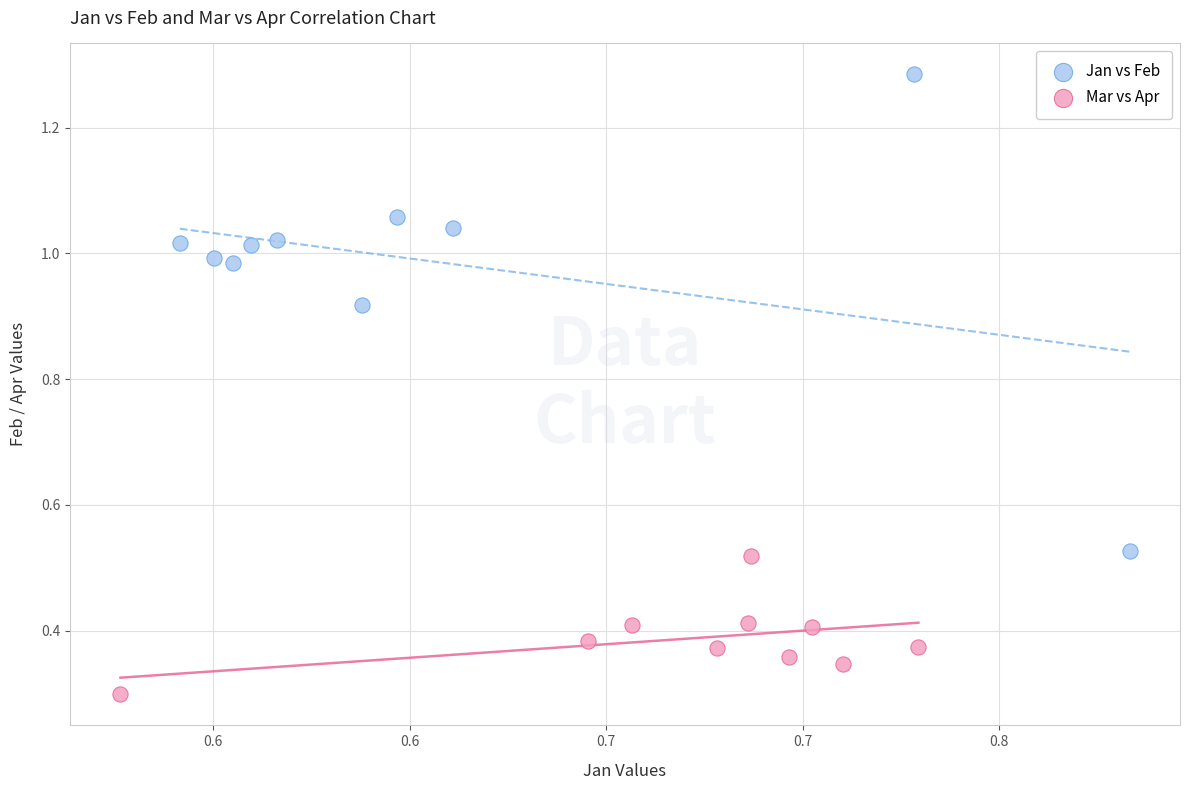

Which series has the widest spread of Y values?

Jan vs Feb